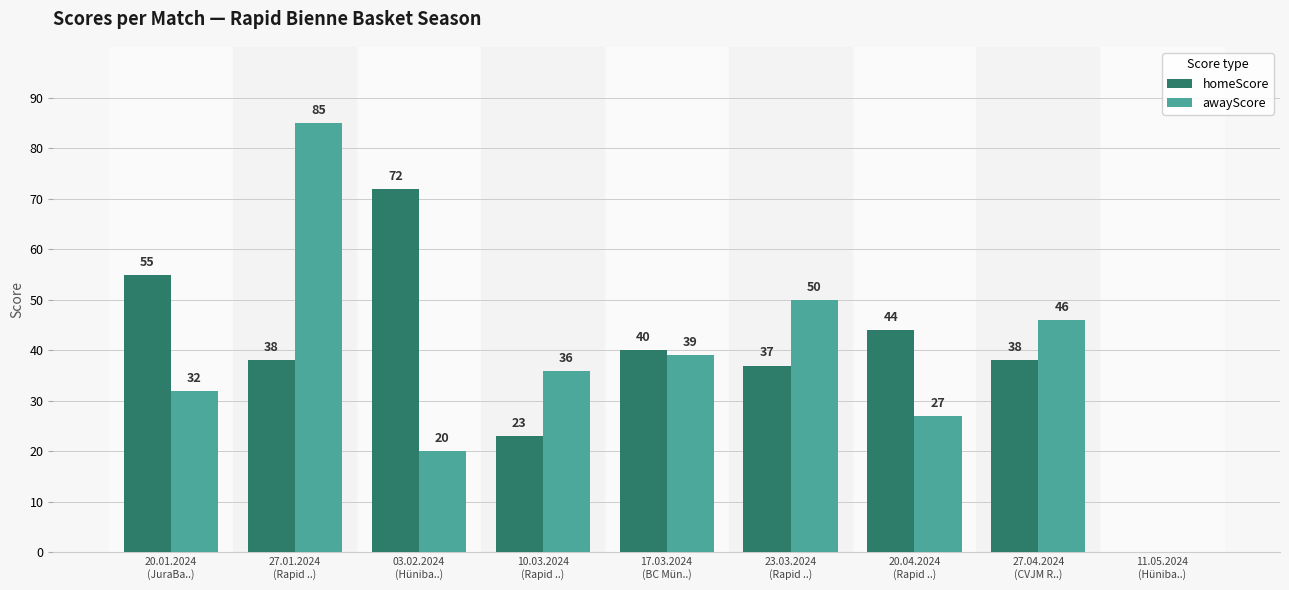

Where is awayScore nearest to the value 42?

17.03.2024
(BC Mün..)